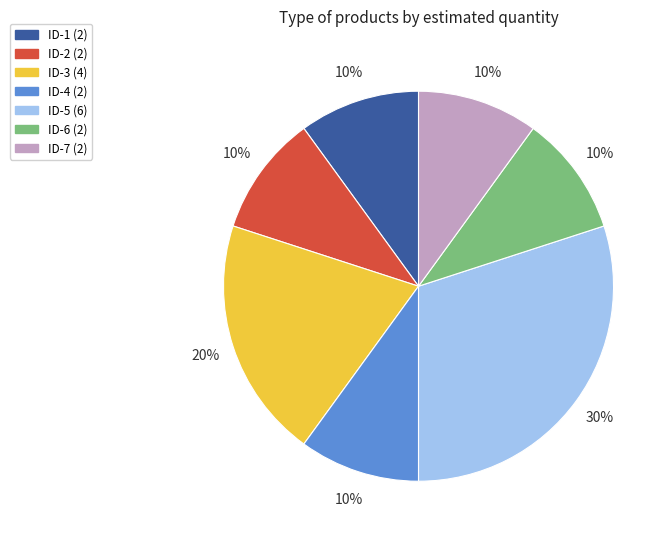

To the nearest percent, what is the difference between the largest and smallest slice percentages?

20%